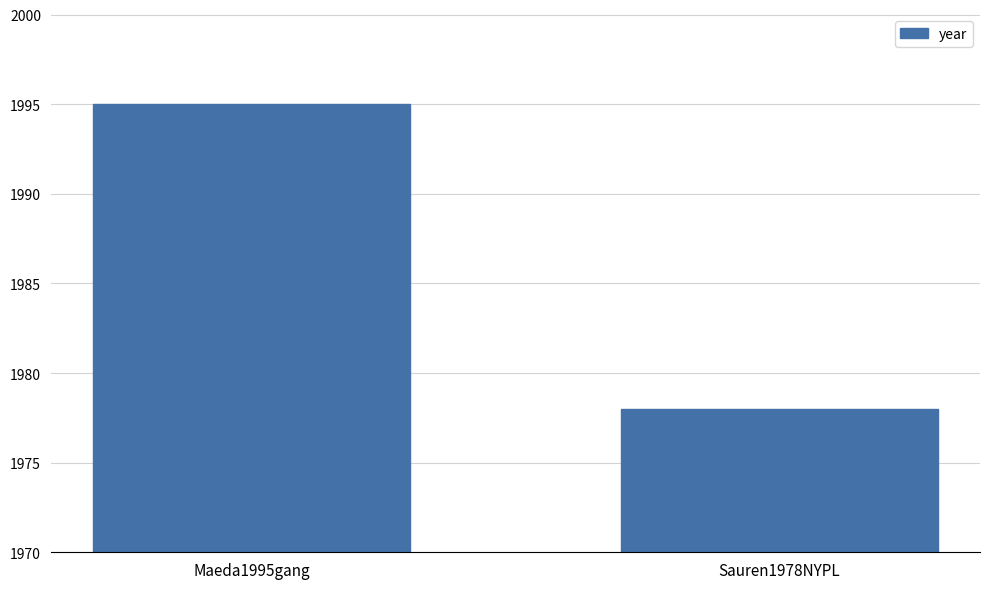

Reading right to left, transcribe all the data shown in this chart.

1978	1995